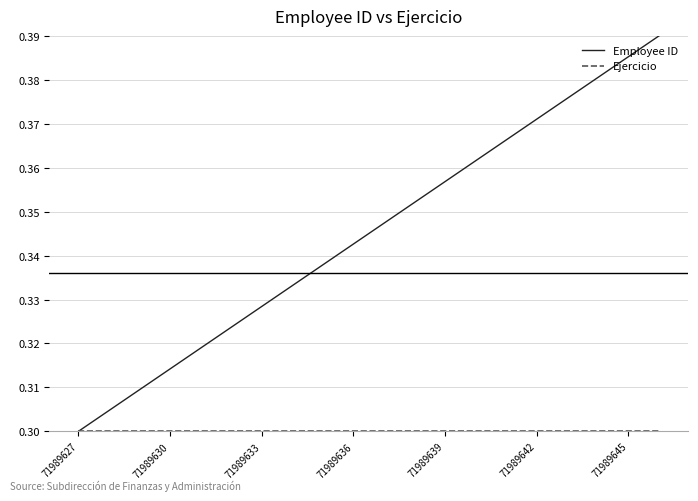

Which series has the largest total across all categories?

Employee ID